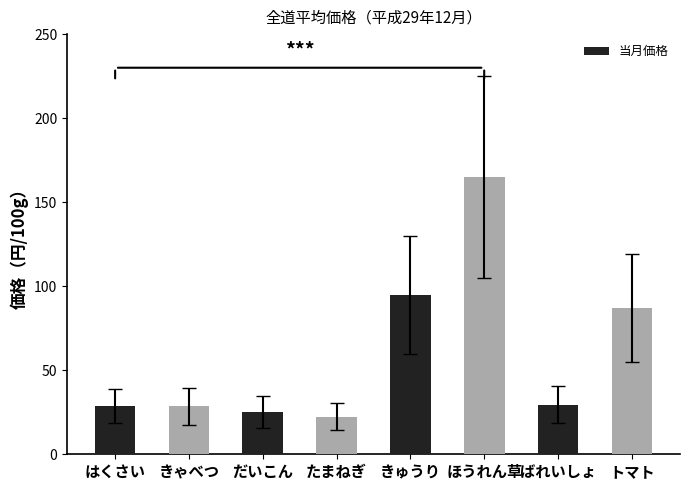

What is the label of the 6th bar from the right?

だいこん